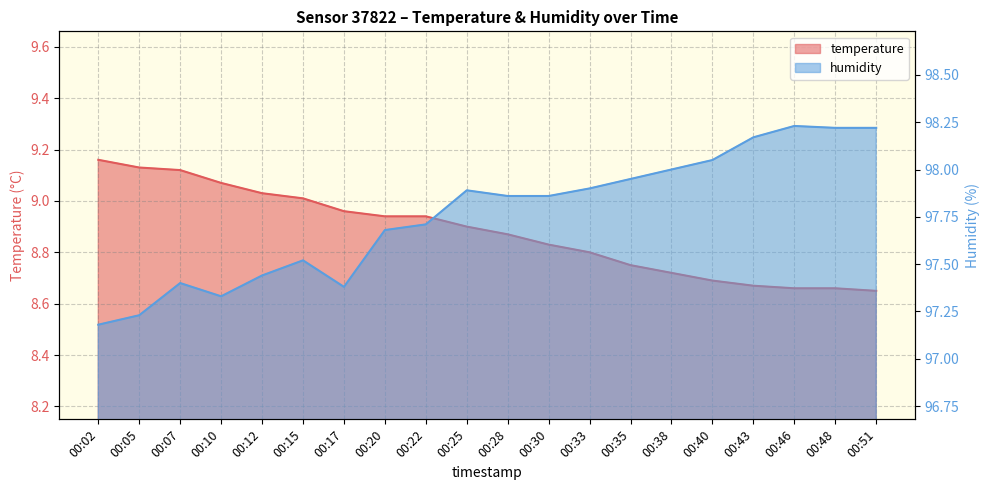

How many categories are shown in the chart?

20